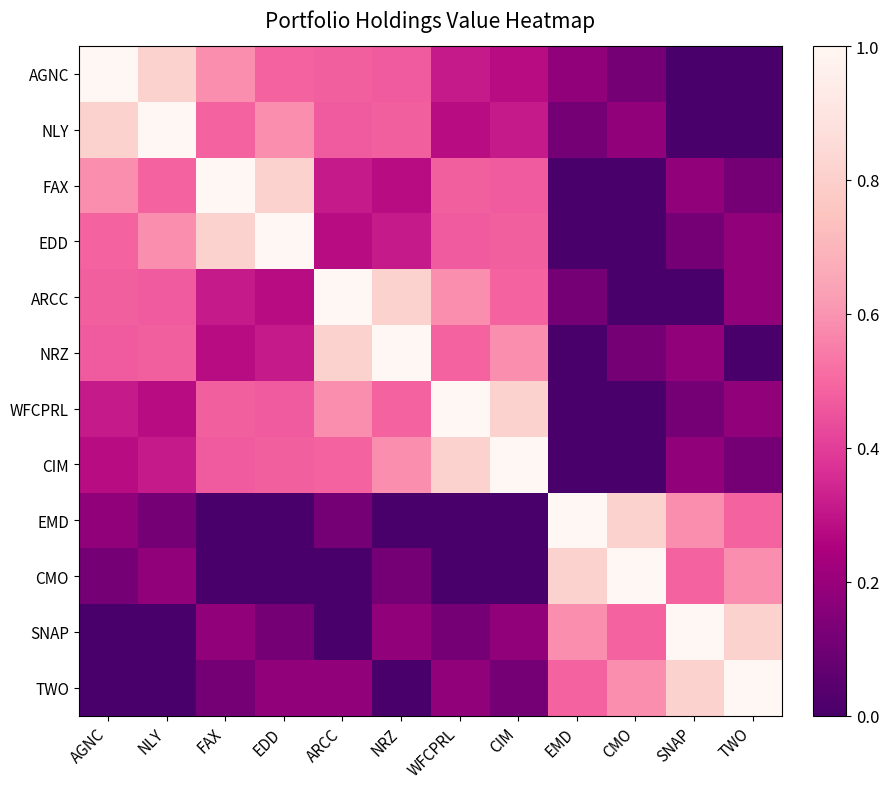

Reading left to right, transcribe all the data shown in this chart.

AGNC: AGNC=1.0	NLY=0.8	FAX=0.6	EDD=0.5	ARCC=0.5	NRZ=0.5	WFCPRL=0.3	CIM=0.3	EMD=0.2	CMO=0.1	SNAP=0.0	TWO=0.0
NLY: AGNC=0.8	NLY=1.0	FAX=0.5	EDD=0.6	ARCC=0.5	NRZ=0.5	WFCPRL=0.3	CIM=0.3	EMD=0.1	CMO=0.2	SNAP=0.0	TWO=0.0
FAX: AGNC=0.6	NLY=0.5	FAX=1.0	EDD=0.8	ARCC=0.3	NRZ=0.3	WFCPRL=0.5	CIM=0.5	EMD=0.0	CMO=0.0	SNAP=0.2	TWO=0.1
EDD: AGNC=0.5	NLY=0.6	FAX=0.8	EDD=1.0	ARCC=0.3	NRZ=0.3	WFCPRL=0.5	CIM=0.5	EMD=0.0	CMO=0.0	SNAP=0.1	TWO=0.2
ARCC: AGNC=0.5	NLY=0.5	FAX=0.3	EDD=0.3	ARCC=1.0	NRZ=0.8	WFCPRL=0.6	CIM=0.5	EMD=0.1	CMO=0.0	SNAP=0.0	TWO=0.2
NRZ: AGNC=0.5	NLY=0.5	FAX=0.3	EDD=0.3	ARCC=0.8	NRZ=1.0	WFCPRL=0.5	CIM=0.6	EMD=0.0	CMO=0.1	SNAP=0.2	TWO=0.0
WFCPRL: AGNC=0.3	NLY=0.3	FAX=0.5	EDD=0.5	ARCC=0.6	NRZ=0.5	WFCPRL=1.0	CIM=0.8	EMD=0.0	CMO=0.0	SNAP=0.1	TWO=0.2
CIM: AGNC=0.3	NLY=0.3	FAX=0.5	EDD=0.5	ARCC=0.5	NRZ=0.6	WFCPRL=0.8	CIM=1.0	EMD=0.0	CMO=0.0	SNAP=0.2	TWO=0.1
EMD: AGNC=0.2	NLY=0.1	FAX=0.0	EDD=0.0	ARCC=0.1	NRZ=0.0	WFCPRL=0.0	CIM=0.0	EMD=1.0	CMO=0.8	SNAP=0.6	TWO=0.5
CMO: AGNC=0.1	NLY=0.2	FAX=0.0	EDD=0.0	ARCC=0.0	NRZ=0.1	WFCPRL=0.0	CIM=0.0	EMD=0.8	CMO=1.0	SNAP=0.5	TWO=0.6
SNAP: AGNC=0.0	NLY=0.0	FAX=0.2	EDD=0.1	ARCC=0.0	NRZ=0.2	WFCPRL=0.1	CIM=0.2	EMD=0.6	CMO=0.5	SNAP=1.0	TWO=0.8
TWO: AGNC=0.0	NLY=0.0	FAX=0.1	EDD=0.2	ARCC=0.2	NRZ=0.0	WFCPRL=0.2	CIM=0.1	EMD=0.5	CMO=0.6	SNAP=0.8	TWO=1.0